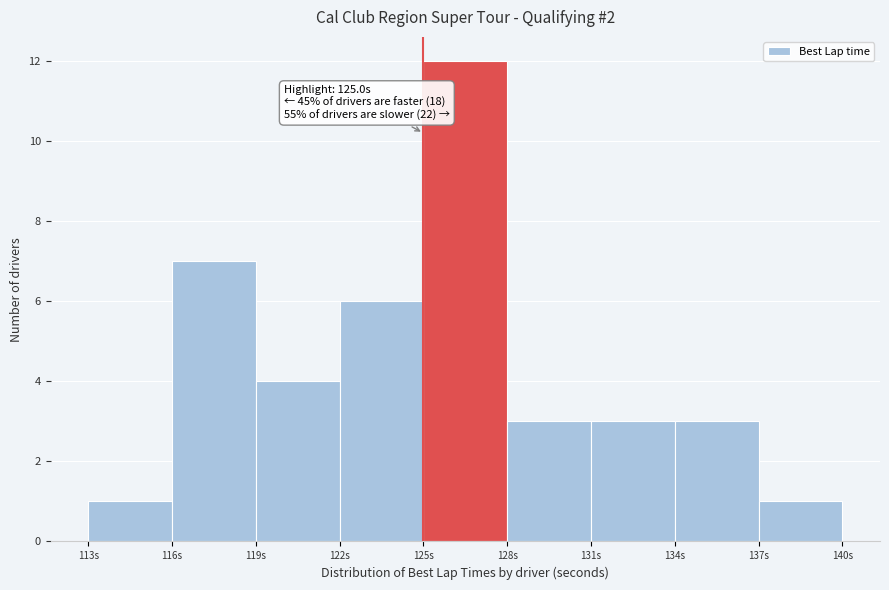

Over which range of the x-axis is the bar tallest?

125 to 128